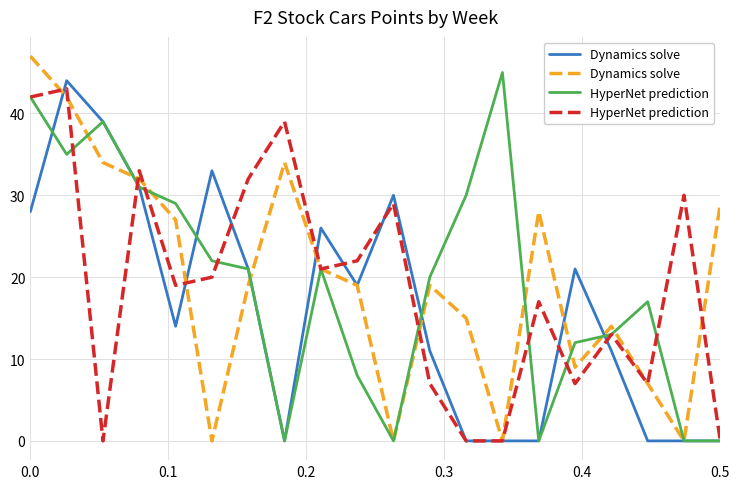

How many interior local valleys does the HyperNet prediction series have?

5